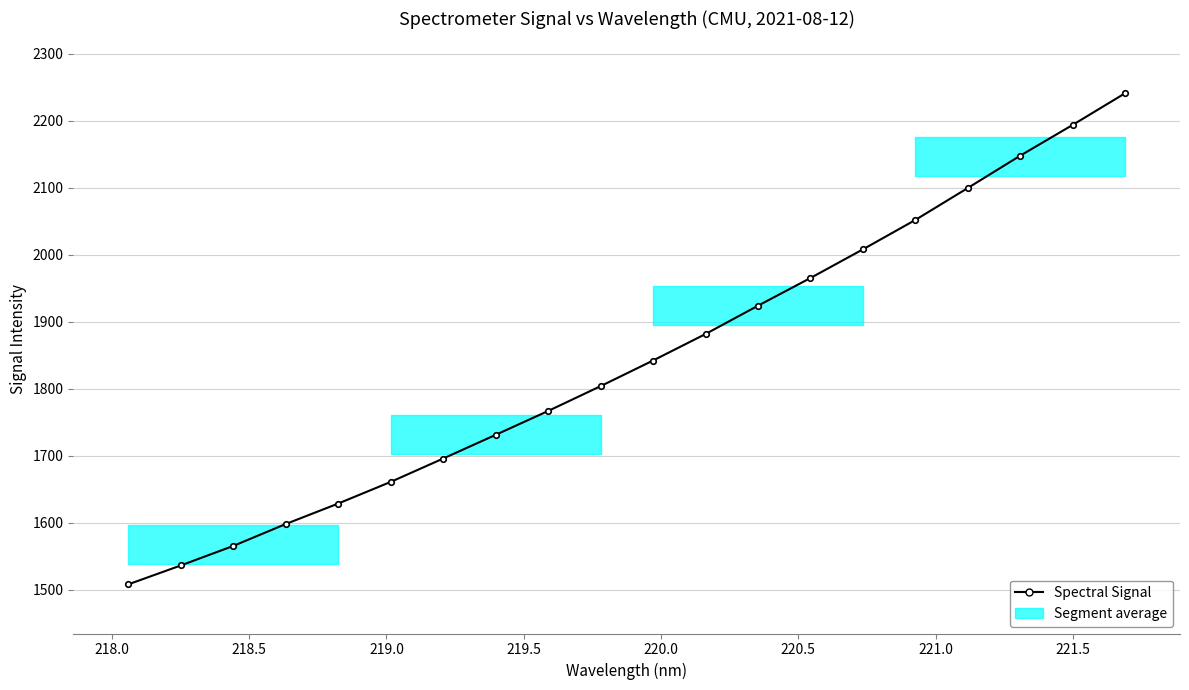

How many values exceed 1842?

10